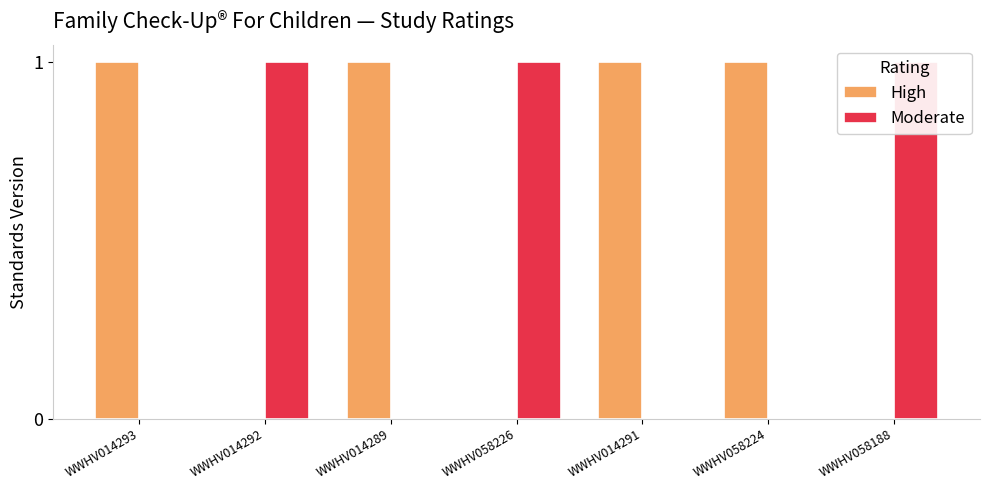

How many bars are there in total?

14